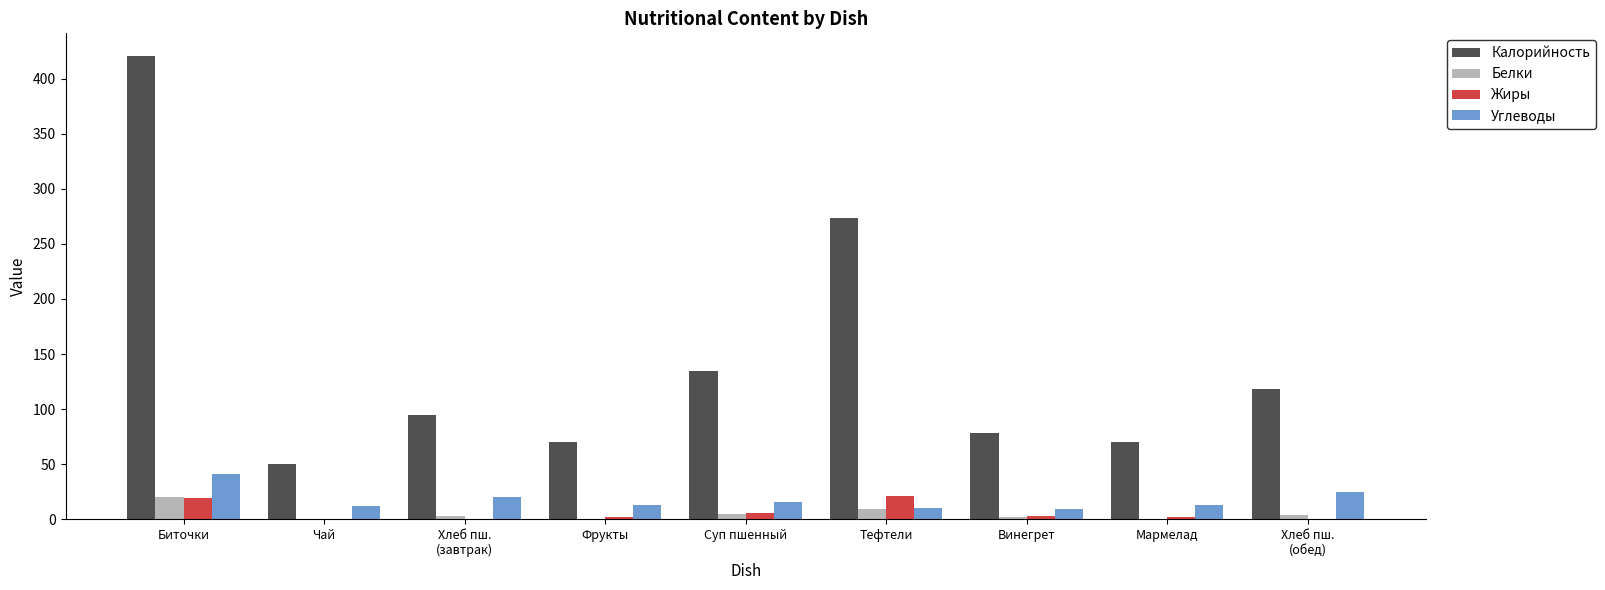

At which label is Белки closest to 10?

Тефтели